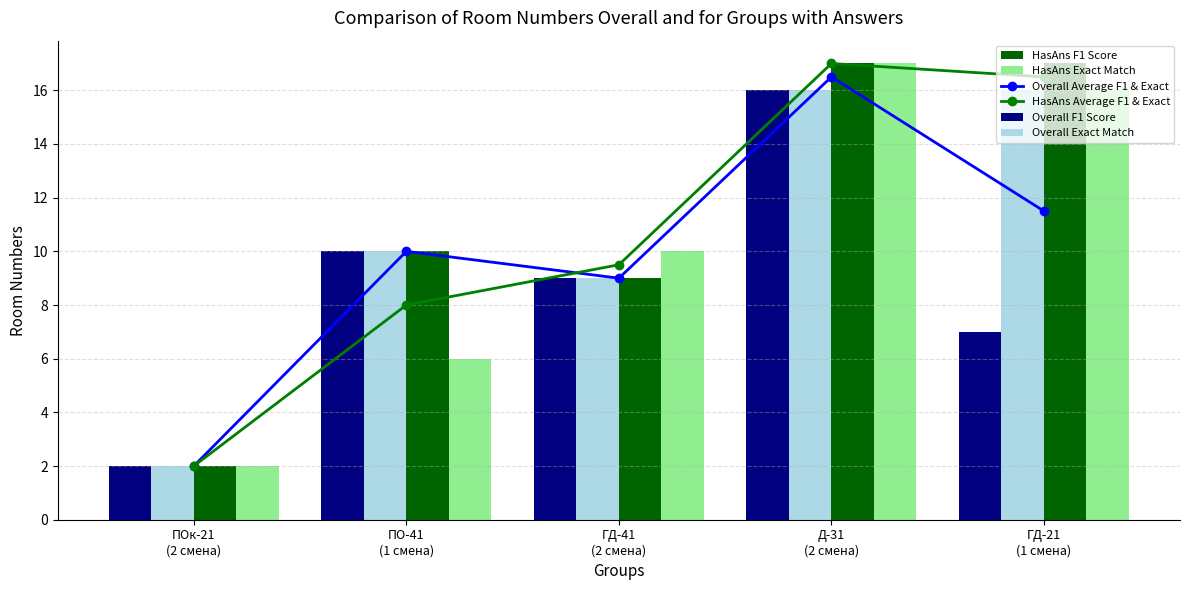

At how many categories does at least one series exceed 2?

4